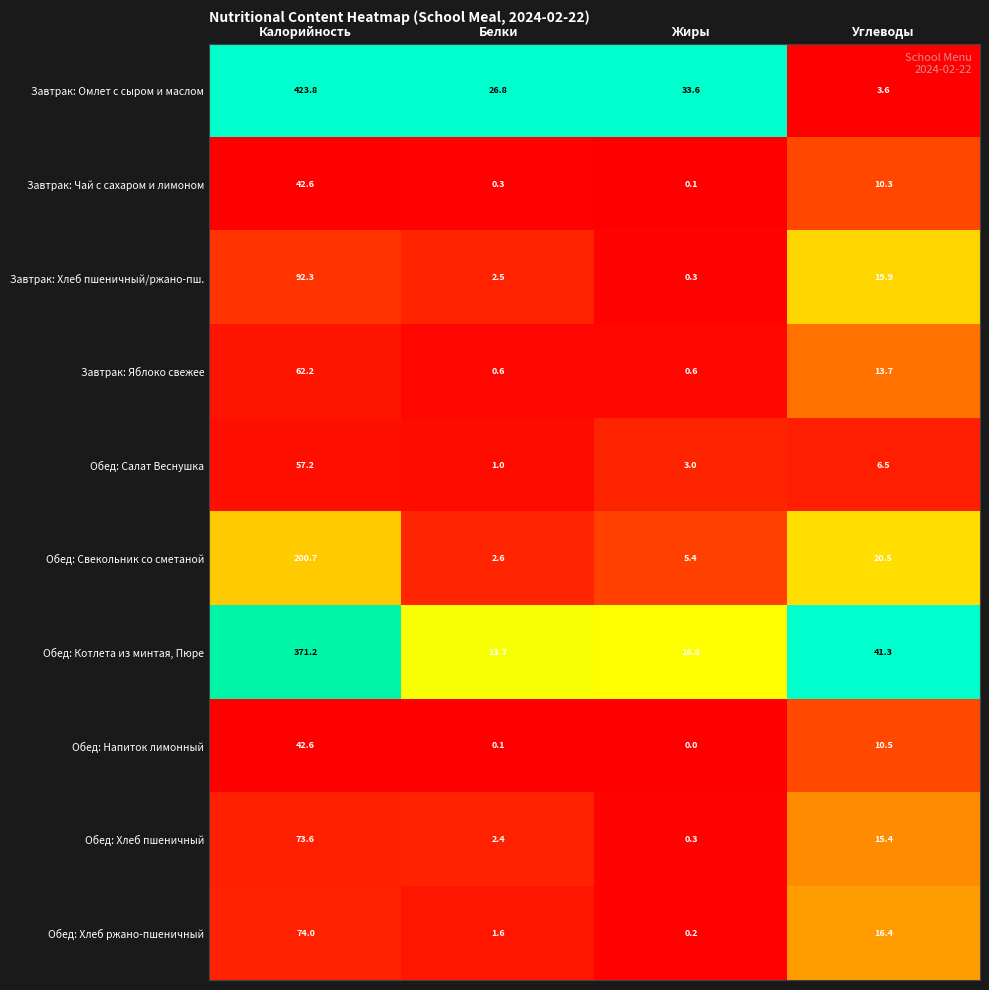

Which series has the largest total across all categories?

Завтрак: Омлет с сыром и маслом